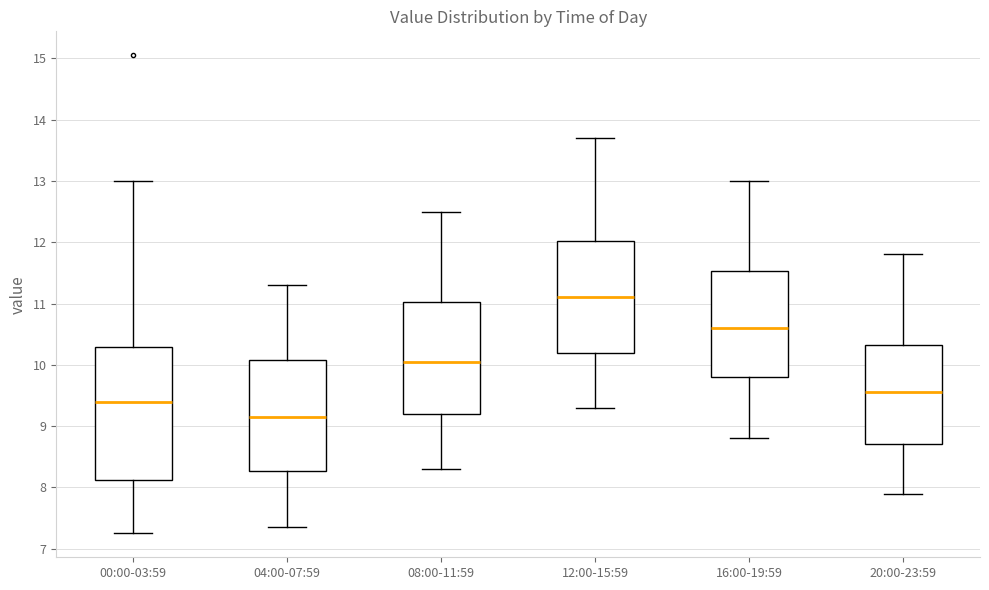

Reading left to right, read every box against the y-axis: the position of its median line, the range the box covers, and the ends of its whiskers. The values are not printed on the chart, so give them approximately, as read against the axis.

00:00-03:59: median 9.4, box 8.1 to 10.3, whiskers 7.3 to 13.0
04:00-07:59: median 9.2, box 8.3 to 10.1, whiskers 7.4 to 11.3
08:00-11:59: median 10.1, box 9.2 to 11.0, whiskers 8.3 to 12.5
12:00-15:59: median 11.1, box 10.2 to 12.0, whiskers 9.3 to 13.7
16:00-19:59: median 10.6, box 9.8 to 11.5, whiskers 8.8 to 13.0
20:00-23:59: median 9.6, box 8.7 to 10.3, whiskers 7.9 to 11.8